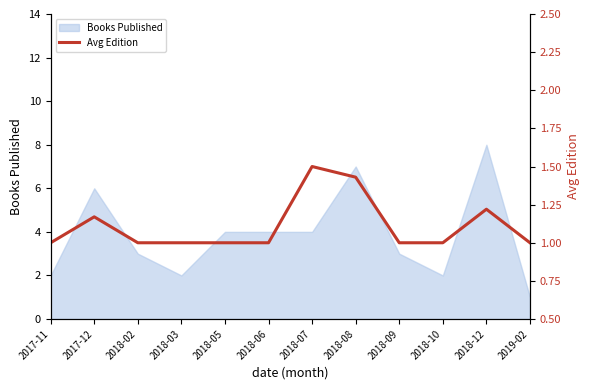

How many interior local peaks (higher than both neighbors) does the data have?

3